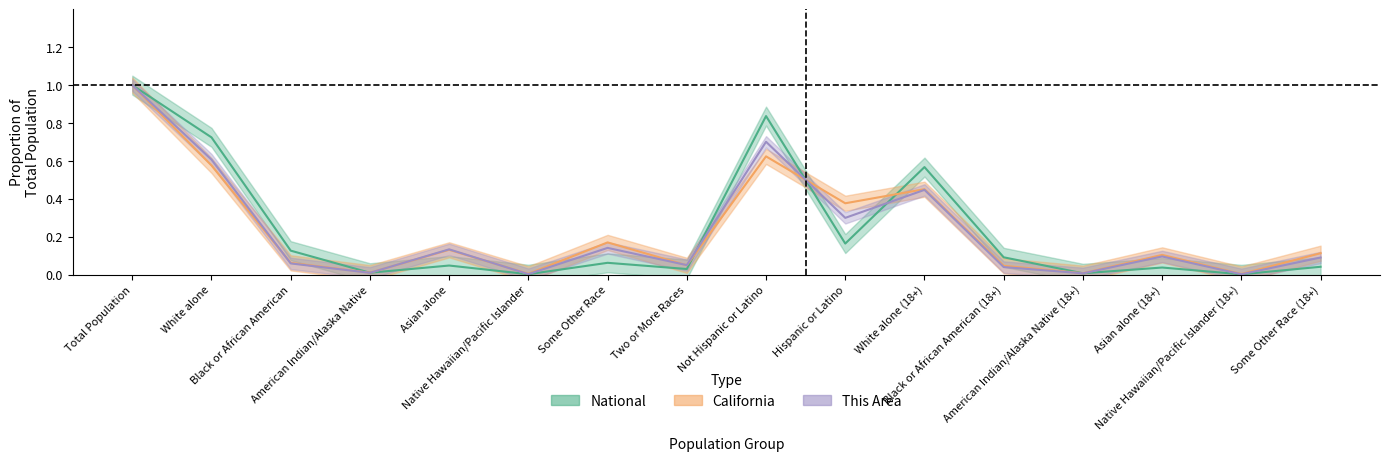

Reading right to left, what are all the values shown in this chart?

This Area: Some Other Race (18+)=0.1	Native Hawaiian/Pacific Islander (18+)=0.0	Asian alone (18+)=0.1	American Indian/Alaska Native (18+)=0.0	Black or African American (18+)=0.0	White alone (18+)=0.4	Hispanic or Latino=0.3	Not Hispanic or Latino=0.7	Two or More Races=0.0	Some Other Race=0.1	Native Hawaiian/Pacific Islander=0.0	Asian alone=0.1	American Indian/Alaska Native=0.0	Black or African American=0.1	White alone=0.6	Total Population=1.0
California: Some Other Race (18+)=0.1	Native Hawaiian/Pacific Islander (18+)=0.0	Asian alone (18+)=0.1	American Indian/Alaska Native (18+)=0.0	Black or African American (18+)=0.0	White alone (18+)=0.5	Hispanic or Latino=0.4	Not Hispanic or Latino=0.6	Two or More Races=0.0	Some Other Race=0.2	Native Hawaiian/Pacific Islander=0.0	Asian alone=0.1	American Indian/Alaska Native=0.0	Black or African American=0.1	White alone=0.6	Total Population=1.0
National: Some Other Race (18+)=0.0	Native Hawaiian/Pacific Islander (18+)=0.0	Asian alone (18+)=0.0	American Indian/Alaska Native (18+)=0.0	Black or African American (18+)=0.1	White alone (18+)=0.6	Hispanic or Latino=0.2	Not Hispanic or Latino=0.8	Two or More Races=0.0	Some Other Race=0.1	Native Hawaiian/Pacific Islander=0.0	Asian alone=0.0	American Indian/Alaska Native=0.0	Black or African American=0.1	White alone=0.7	Total Population=1.0